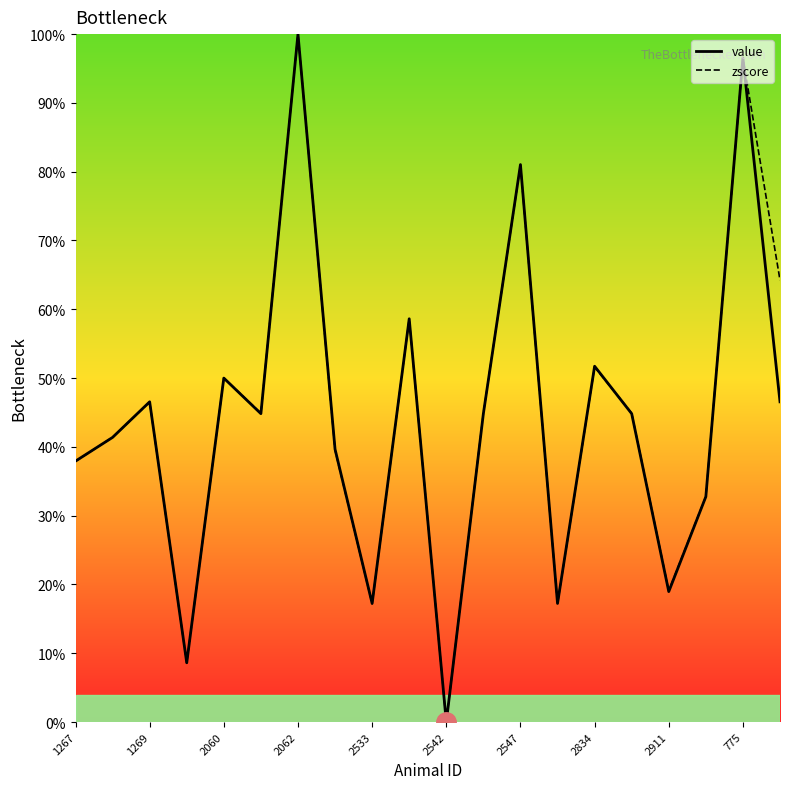

What is the highest value of the zscore series?

100.0